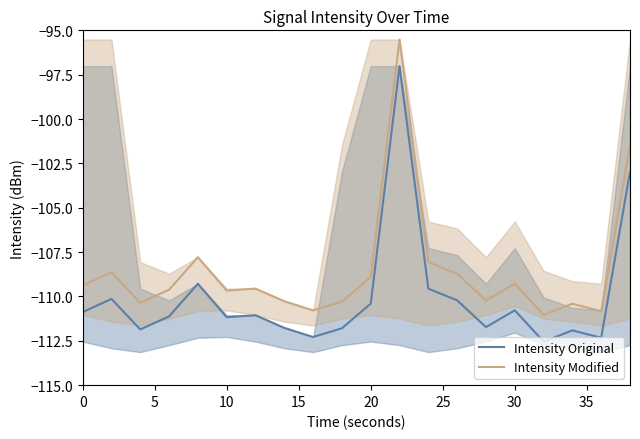

True or false: Intensity Modified and Intensity Original intersect in this chart.

False